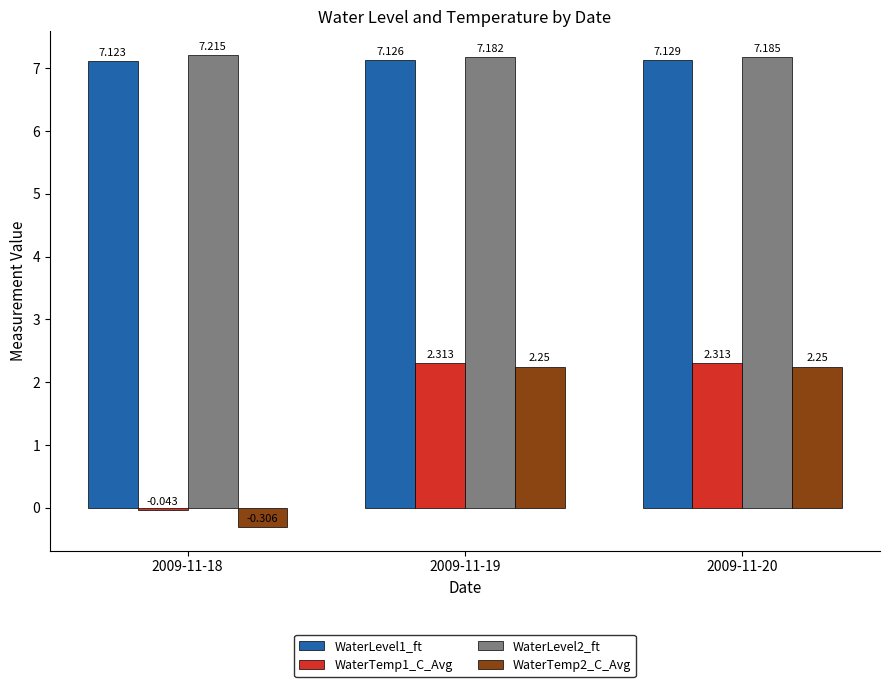

Count the WaterLevel2_ft values in the range 7 to 8.

3